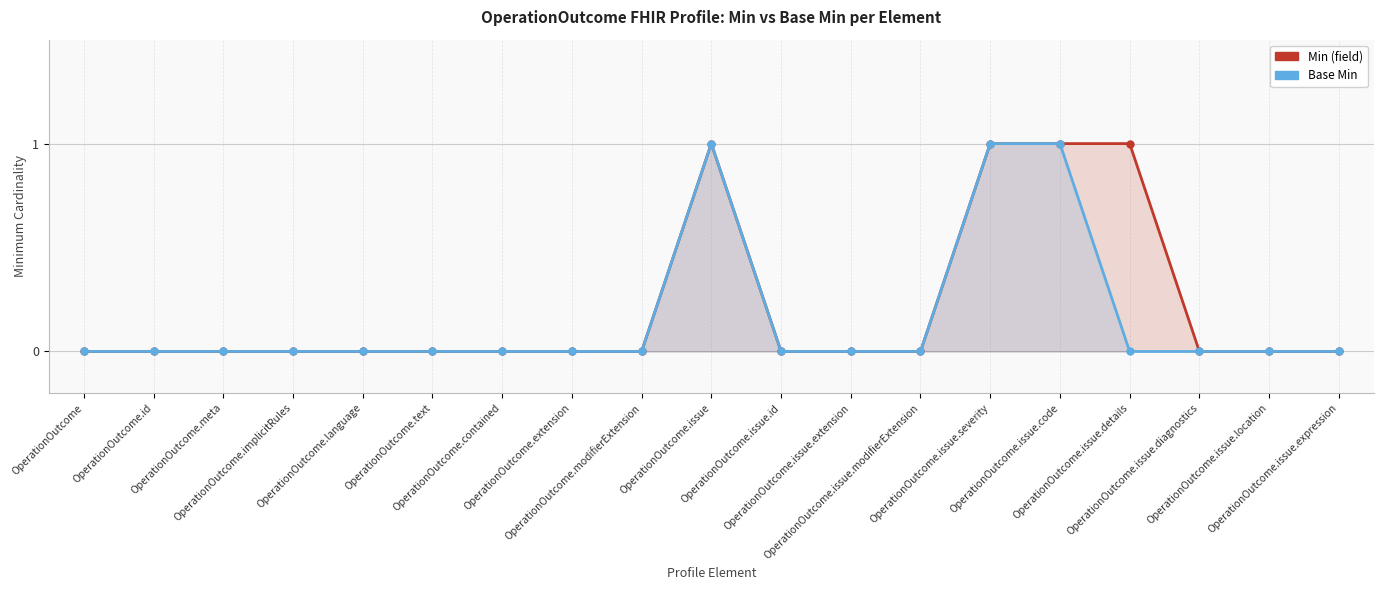

At which label does Base Min reach its minimum?

OperationOutcome